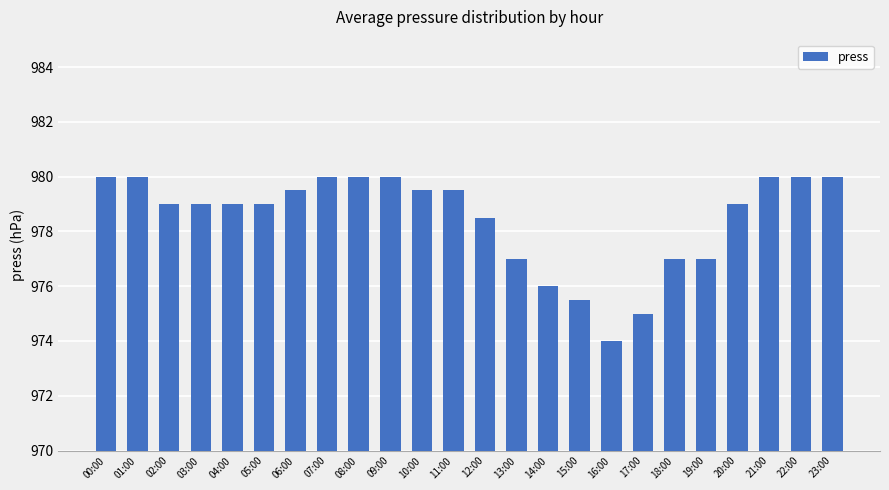

What is the label of the 7th bar from the right?

17:00